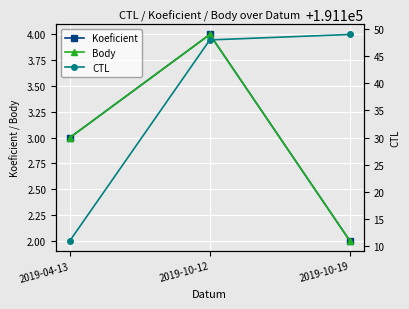

What is the difference between the maximum and minimum values in the CTL series?

38